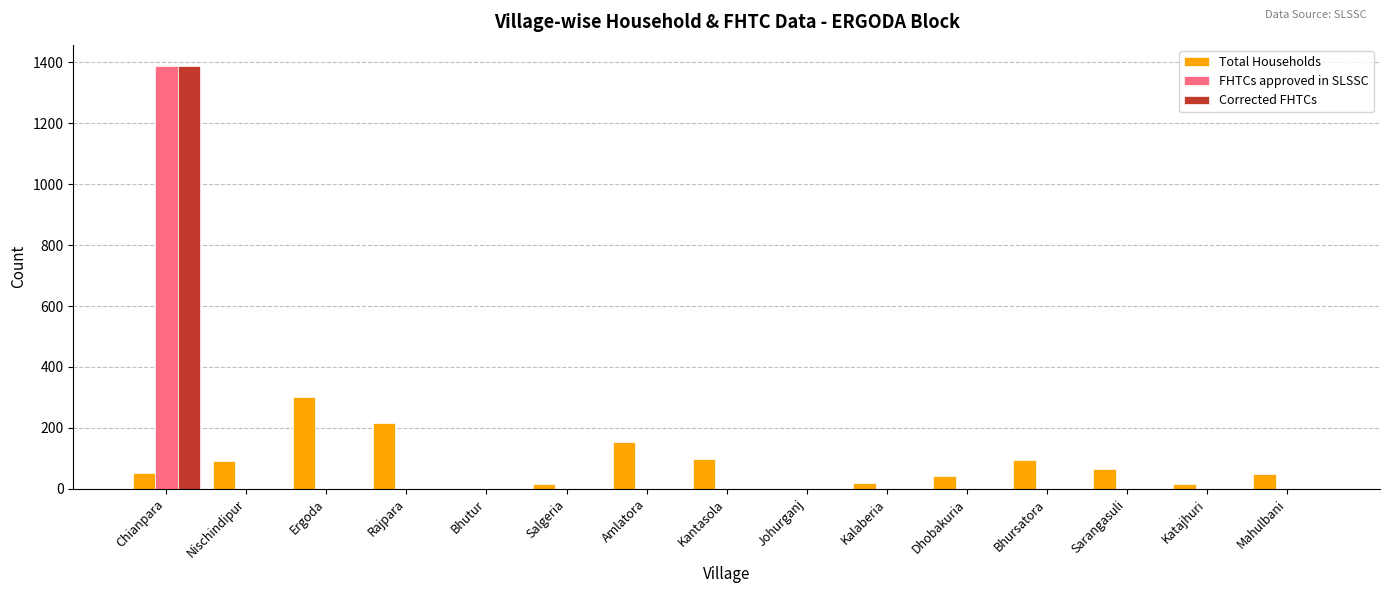

The Corrected FHTCs series shows 1889 at Chianpara. True or false?

False